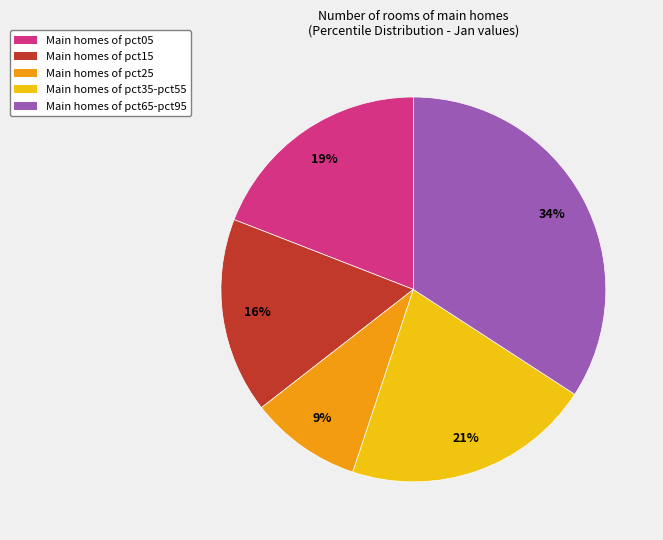

Is it true that Main homes of pct35-pct55 is 7% of the pie?

False